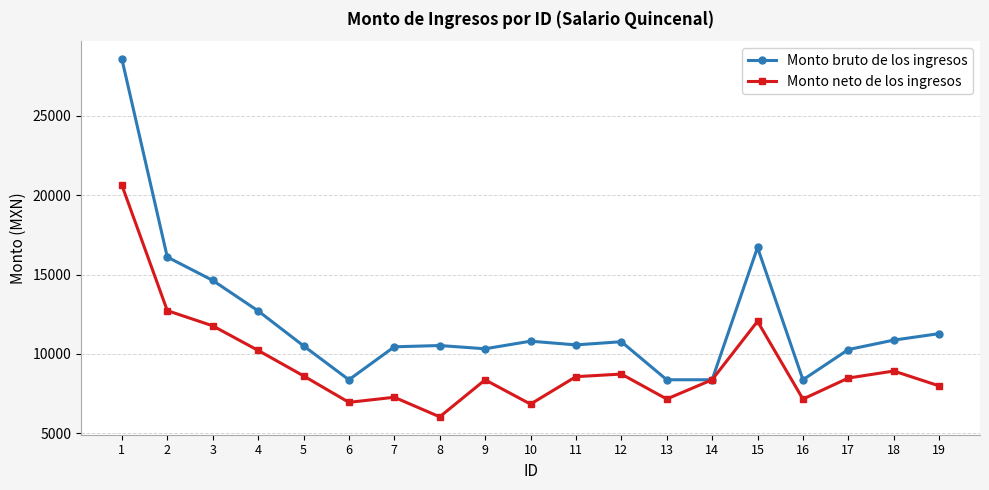

Which series has the largest total across all categories?

Monto bruto de los ingresos